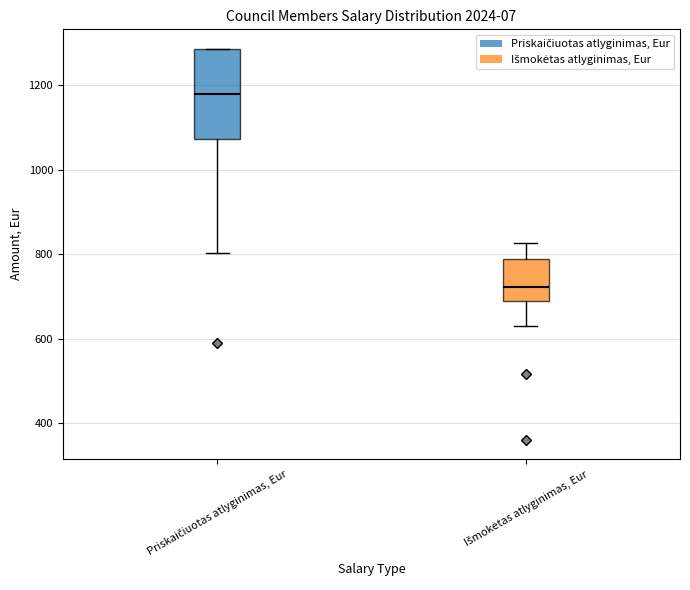

Which box has the highest median line?

Priskaičiuotas atlyginimas, Eur